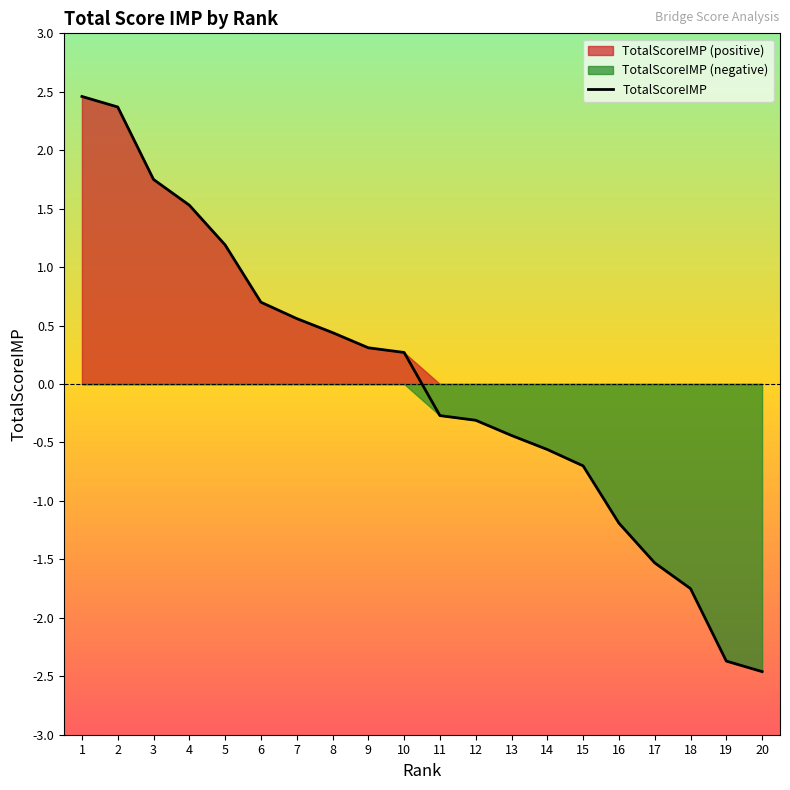

Does the chart have visible grid lines?

No